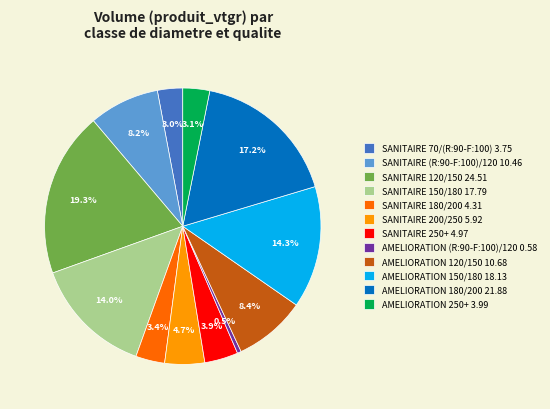

True or false: SANITAIRE 120/150 accounts for 19% of the total.

True